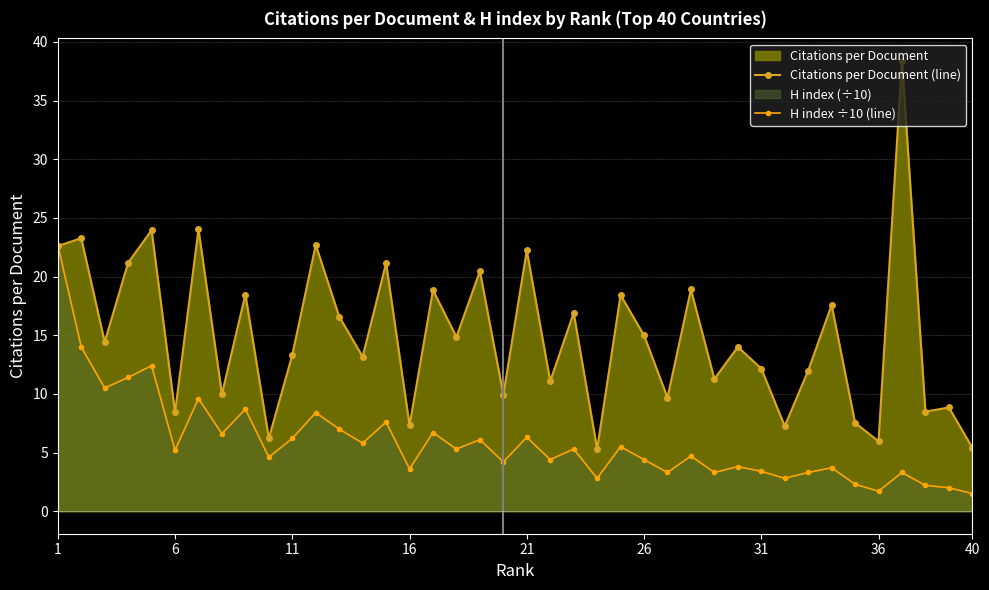

What is the maximum value shown in the chart?

38.4